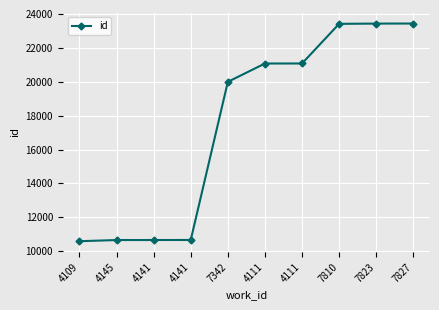

What is the label of the 1st point from the right?

7827